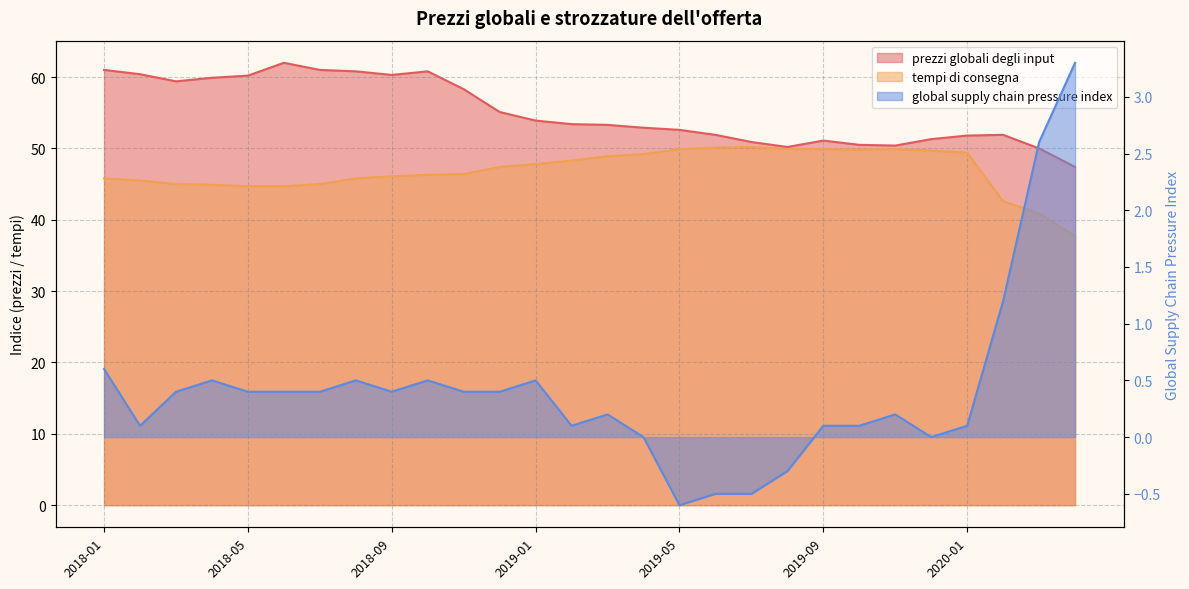

What is the spread (max minus min) of values at 2018-04?

59.4